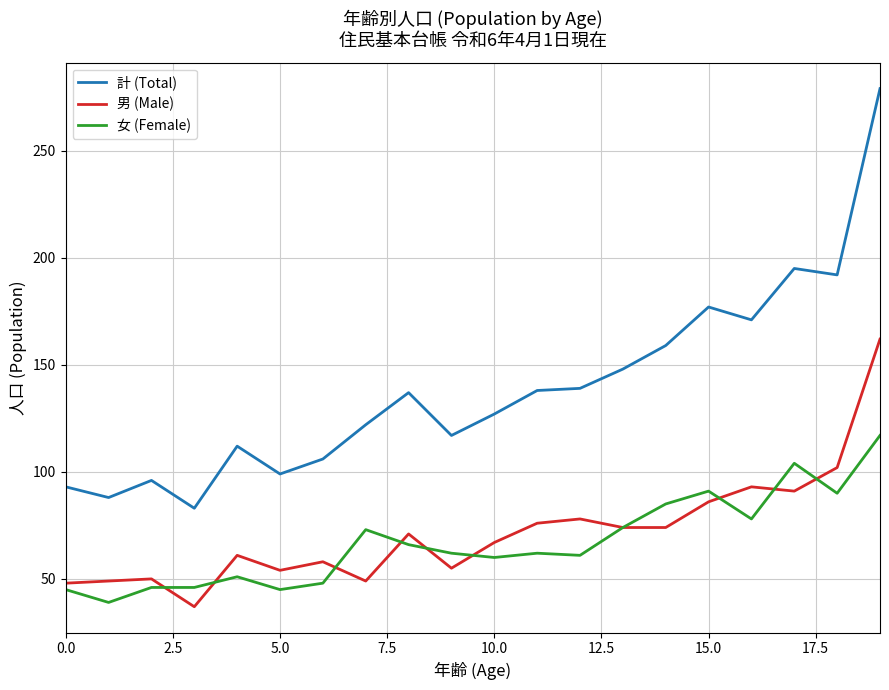

Which series has the widest spread of values?

計 (Total)